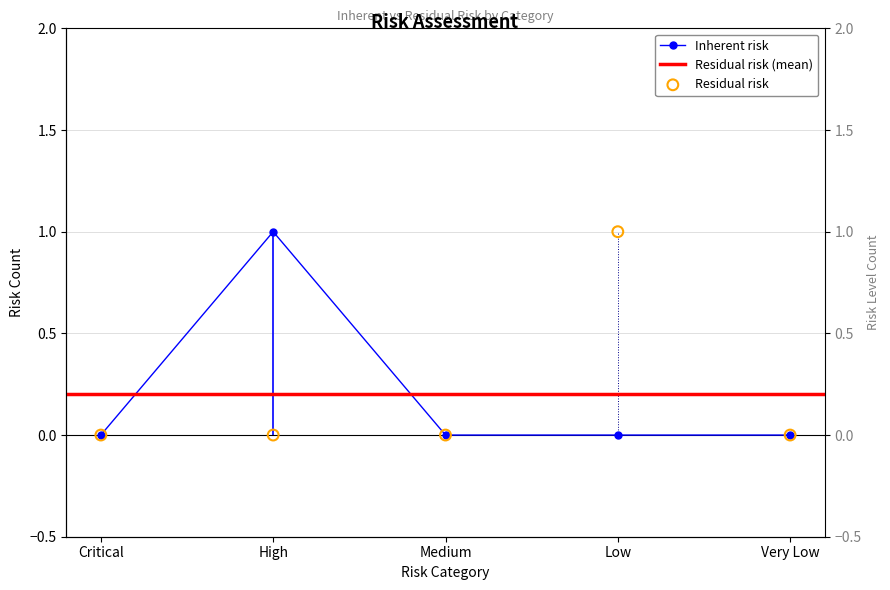

Which series reaches the maximum Y coordinate?

Inherent risk